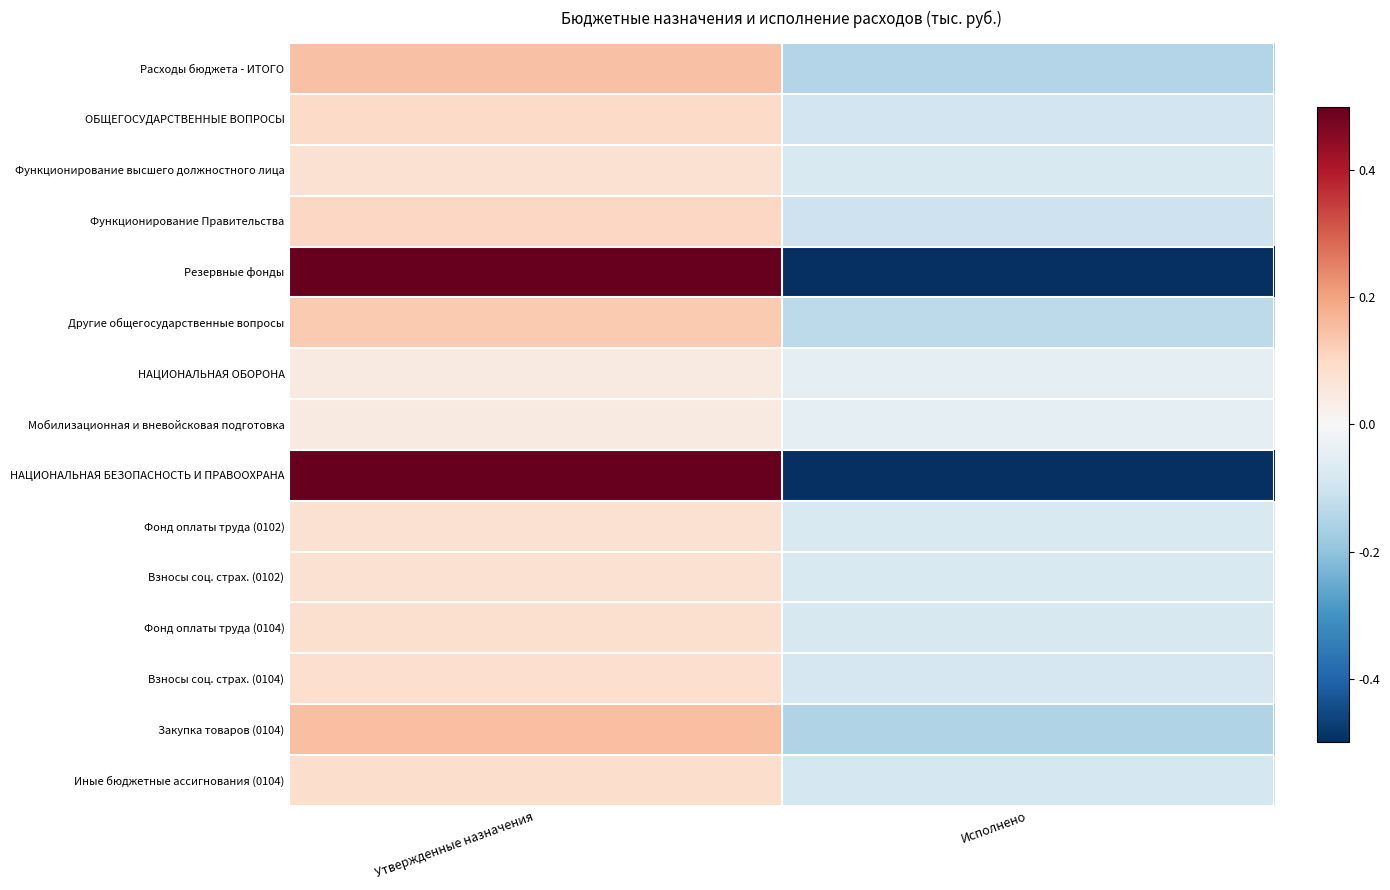

Reading left to right, list all the values displayed in this chart.

Расходы бюджета - ИТОГО: Утвержденные назначения=0.1	Исполнено=-0.1
ОБЩЕГОСУДАРСТВЕННЫЕ ВОПРОСЫ: Утвержденные назначения=0.1	Исполнено=-0.1
Функционирование высшего должностного лица: Утвержденные назначения=0.1	Исполнено=-0.1
Функционирование Правительства: Утвержденные назначения=0.1	Исполнено=-0.1
Резервные фонды: Утвержденные назначения=1.0	Исполнено=-1.0
Другие общегосударственные вопросы: Утвержденные назначения=0.1	Исполнено=-0.1
НАЦИОНАЛЬНАЯ ОБОРОНА: Утвержденные назначения=0.0	Исполнено=-0.0
Мобилизационная и вневойсковая подготовка: Утвержденные назначения=0.0	Исполнено=-0.0
НАЦИОНАЛЬНАЯ БЕЗОПАСНОСТЬ И ПРАВООХРАНА: Утвержденные назначения=0.7	Исполнено=-0.7
Фонд оплаты труда (0102): Утвержденные назначения=0.1	Исполнено=-0.1
Взносы соц. страх. (0102): Утвержденные назначения=0.1	Исполнено=-0.1
Фонд оплаты труда (0104): Утвержденные назначения=0.1	Исполнено=-0.1
Взносы соц. страх. (0104): Утвержденные назначения=0.1	Исполнено=-0.1
Закупка товаров (0104): Утвержденные назначения=0.1	Исполнено=-0.1
Иные бюджетные ассигнования (0104): Утвержденные назначения=0.1	Исполнено=-0.1